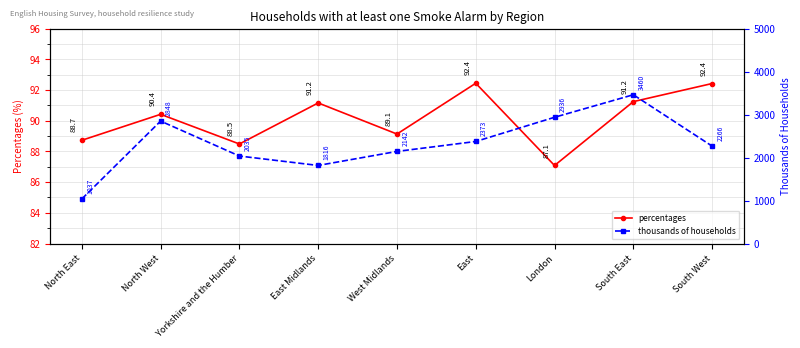

What are all the series names shown in the legend?

percentages, thousands of households